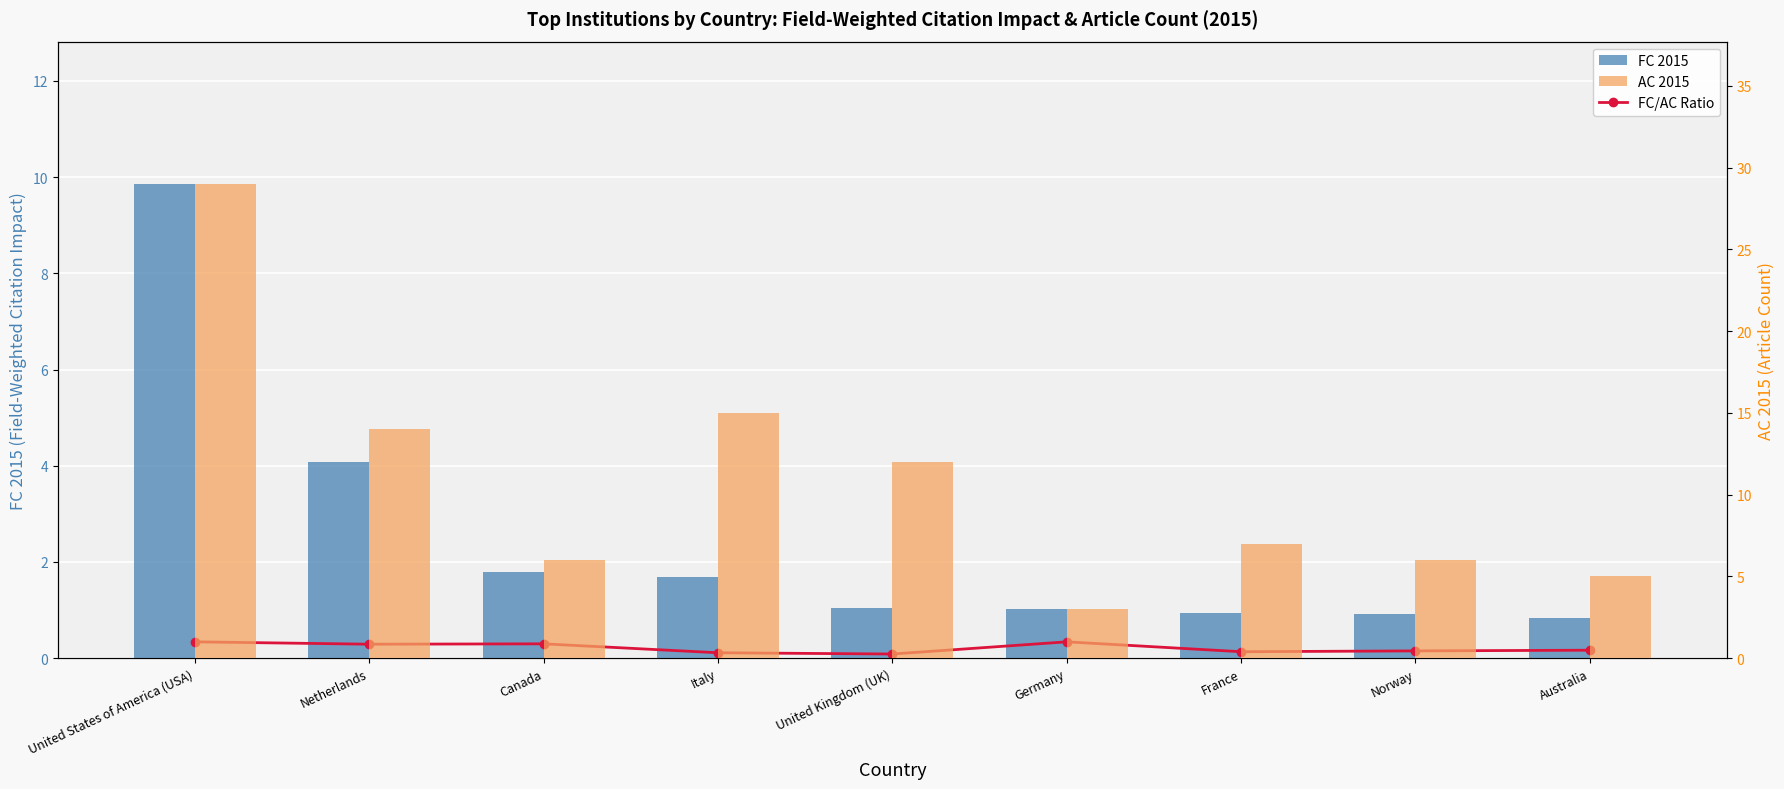

Is the value of AC 2015 at Netherlands greater than the value of FC/AC Ratio at United States of America (USA)?

Yes